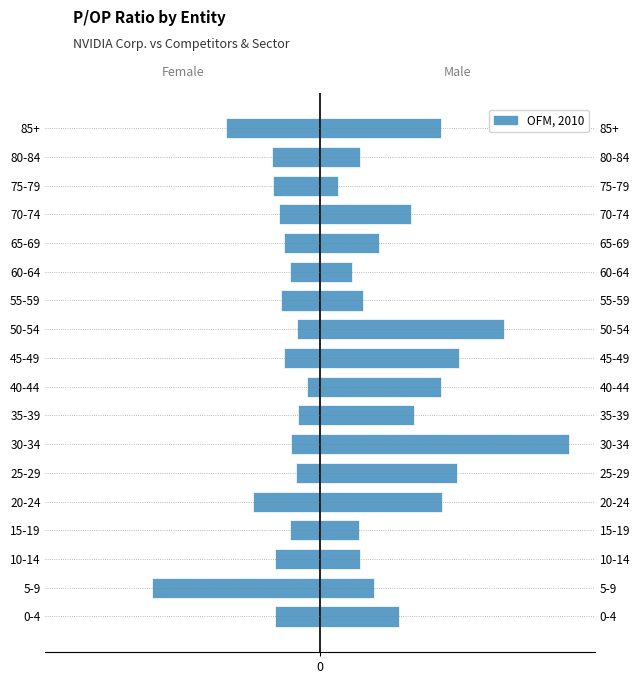

How many categories are shown in the chart?

18